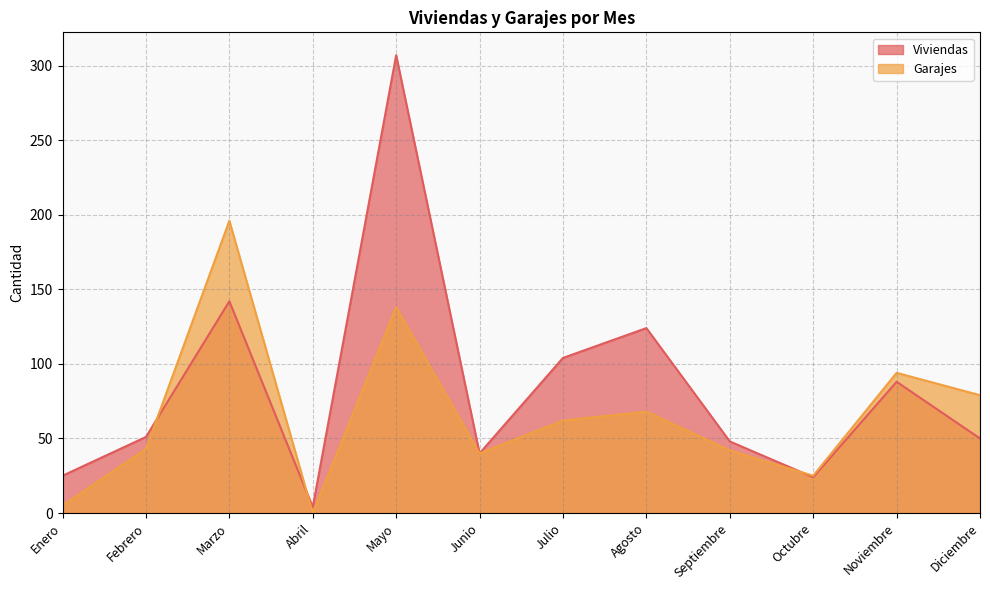

What is the label of the 10th point from the right?

Marzo